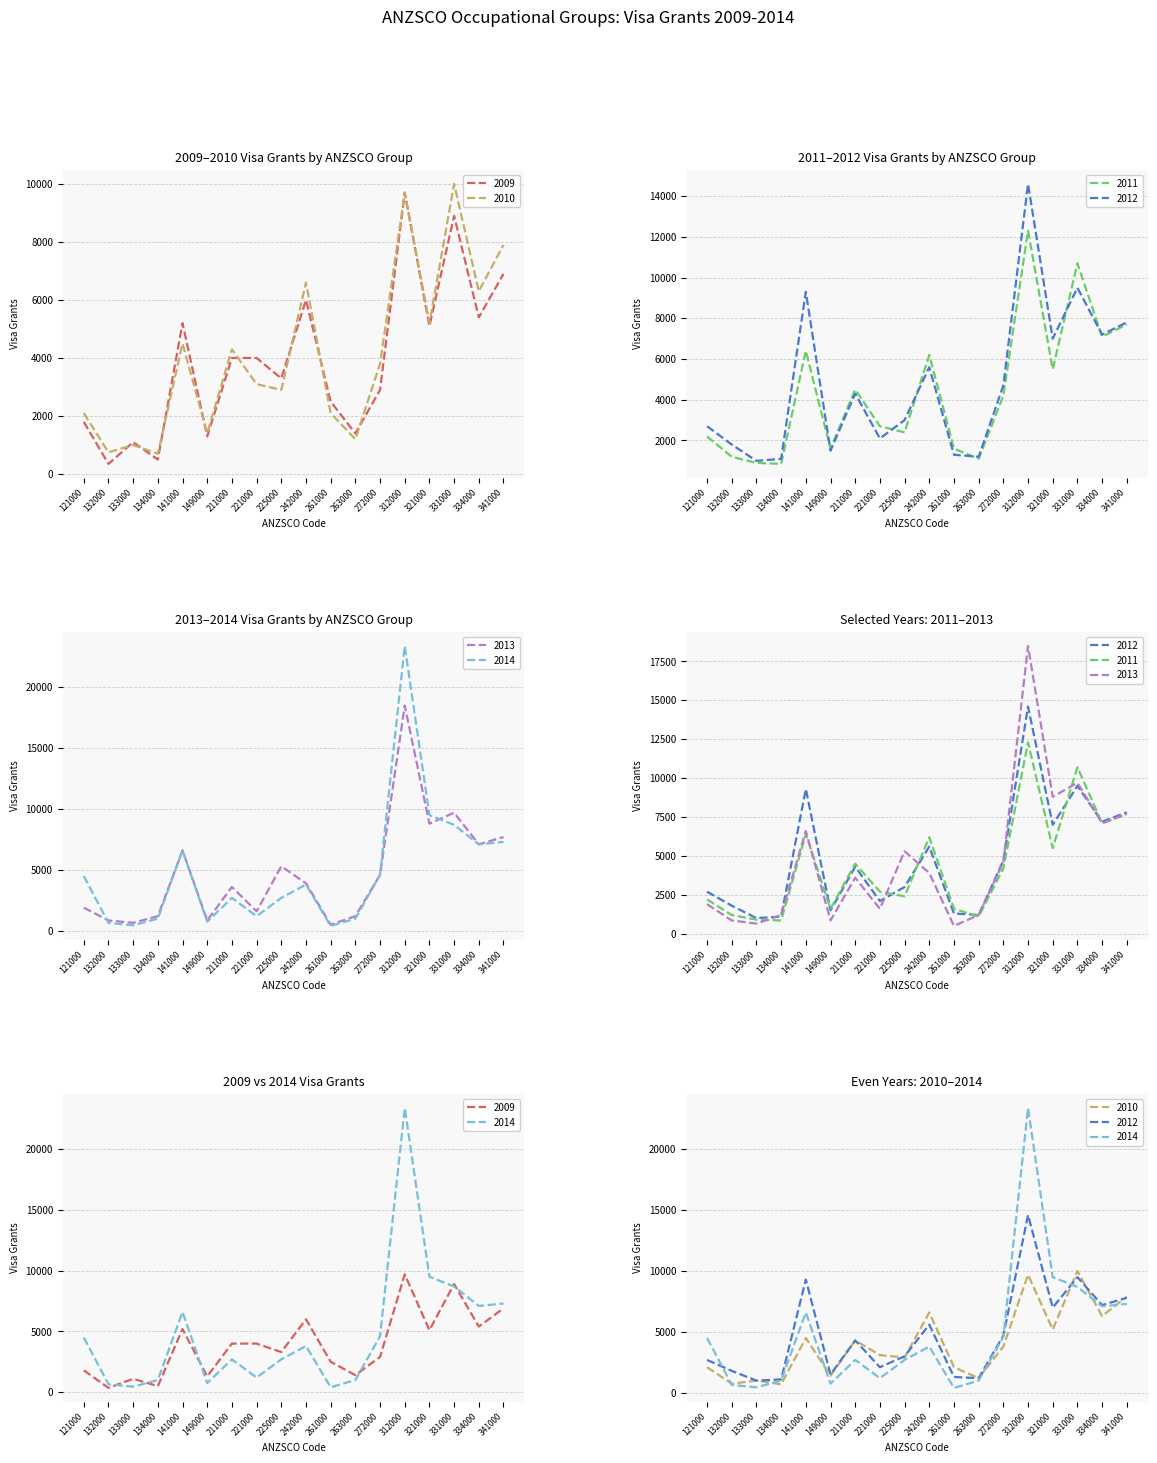

Is it true that 2012 equals 3000 at 225000?

True